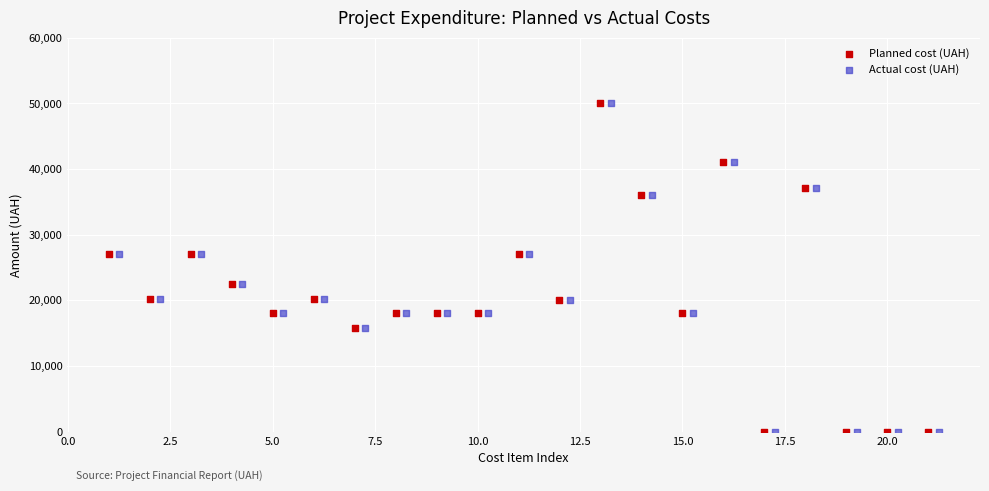

What are all the series names shown in the legend?

Planned cost (UAH), Actual cost (UAH)